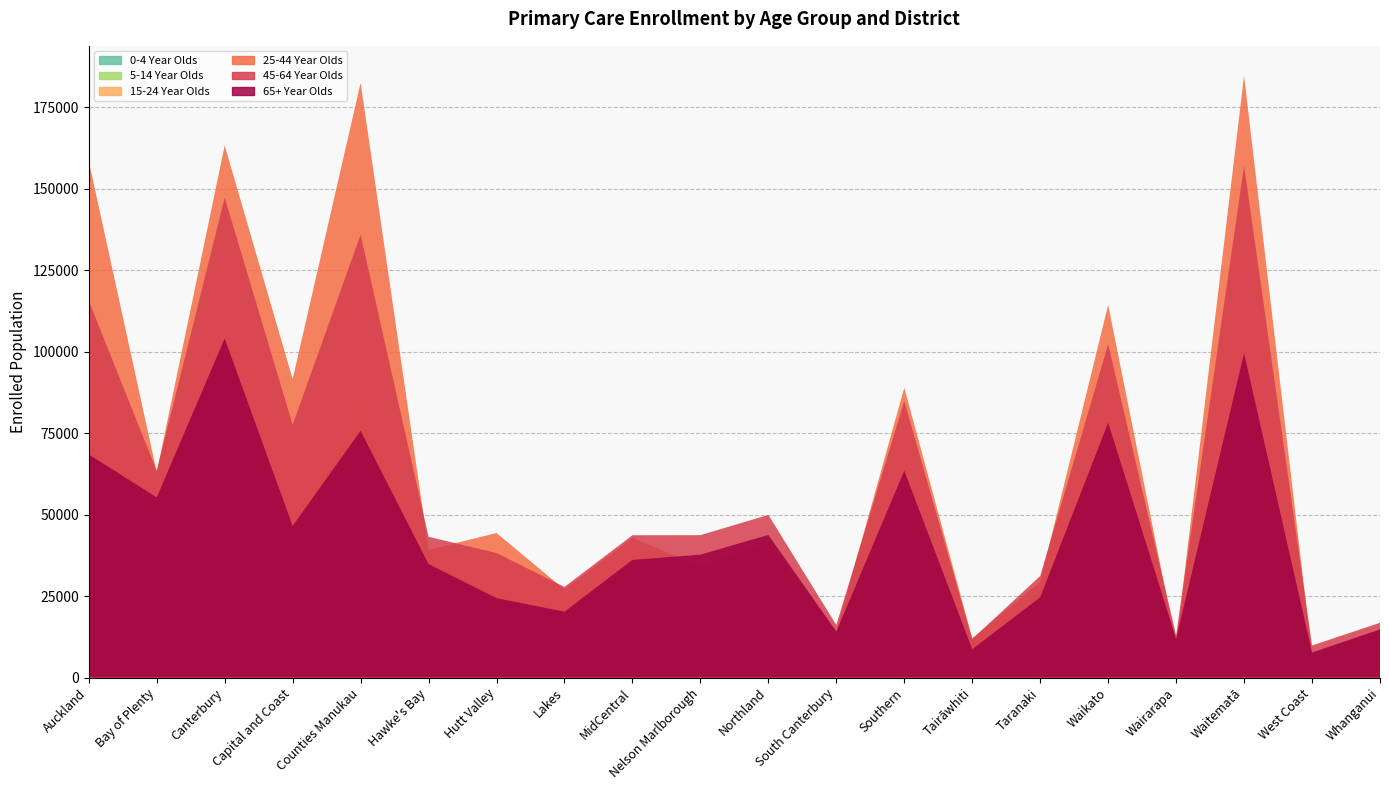

Reading left to right, extract all data points from this chart.

0-4 Year Olds: 23992	15985	33680	14545	42761	9792	9635	7217	10905	7306	11655	3085	17032	3396	7307	28235	2737	38223	1541	4067
5-14 Year Olds: 53653	35025	71522	35391	89079	23422	20220	15618	23868	18594	26190	7481	39923	7294	16997	60230	6012	84713	3618	8591
15-24 Year Olds: 58205	28235	73881	42127	77878	19524	17383	12542	21304	15679	20246	6169	46897	6196	13389	52088	5022	71607	2952	7246
25-44 Year Olds: 158518	63061	163297	91593	182509	39233	44360	27000	42893	34015	41824	14191	88951	12069	29288	114384	10420	184674	7007	14756
45-64 Year Olds: 115640	63478	147327	77602	135922	43207	38226	27814	43686	43707	49930	16131	84876	11819	31167	102323	12954	157092	9841	16816
65+ Year Olds: 68497	55297	104099	46552	75739	34837	24374	20219	36121	37724	43778	14134	63472	8703	24652	78248	11907	99537	7687	14772